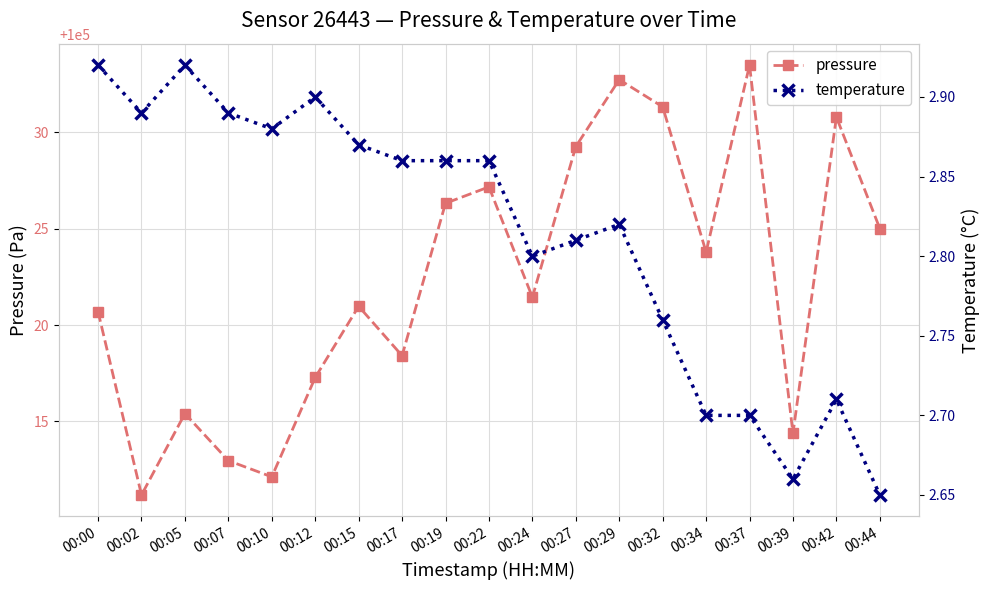

Which series has the widest spread of values?

pressure